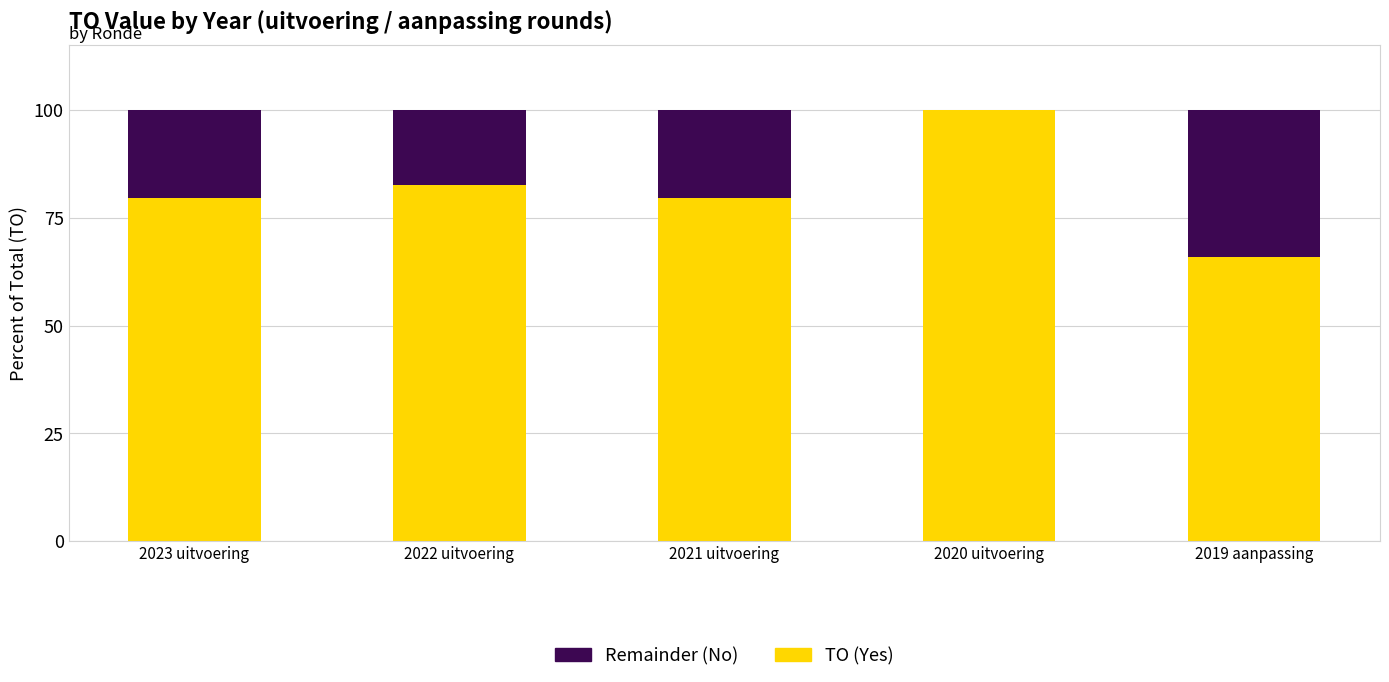

The value of TO (Yes) at 2021 uitvoering is 36.2. True or false?

False